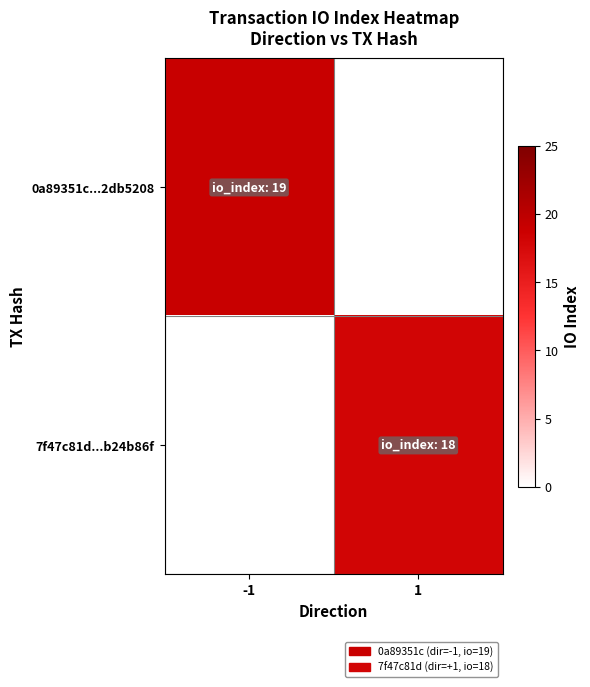

At which label is 0a89351c...2db5208 closest to 19?

-1